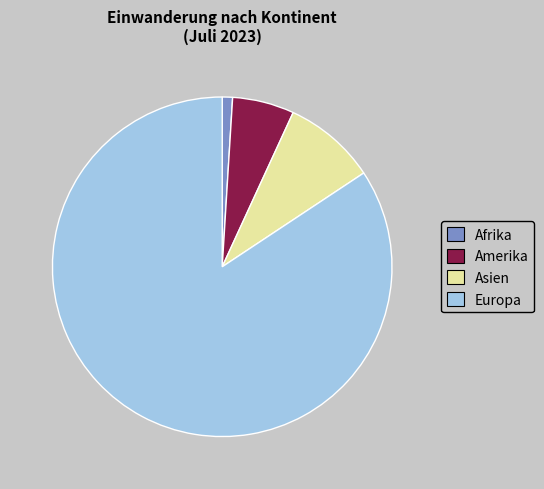

Count the number of slices in the pie.

4